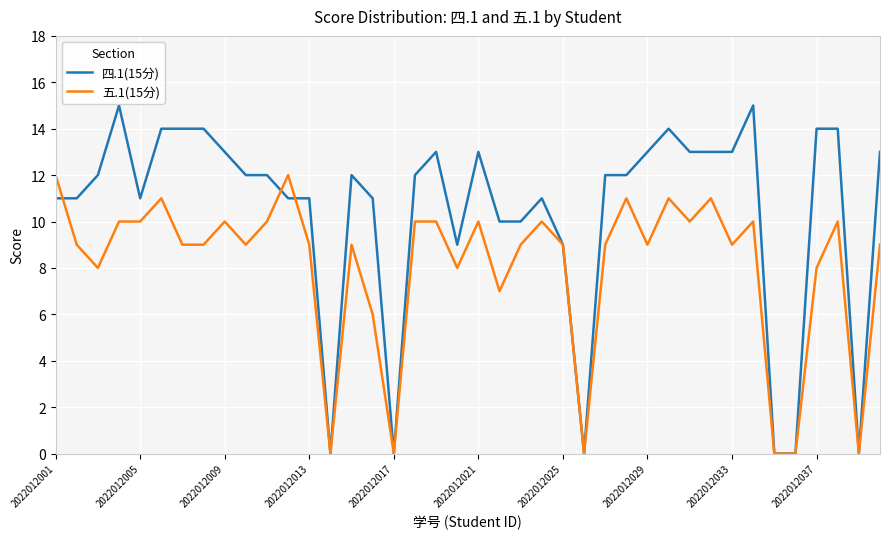

Which series has the widest spread of values?

四.1(15分)